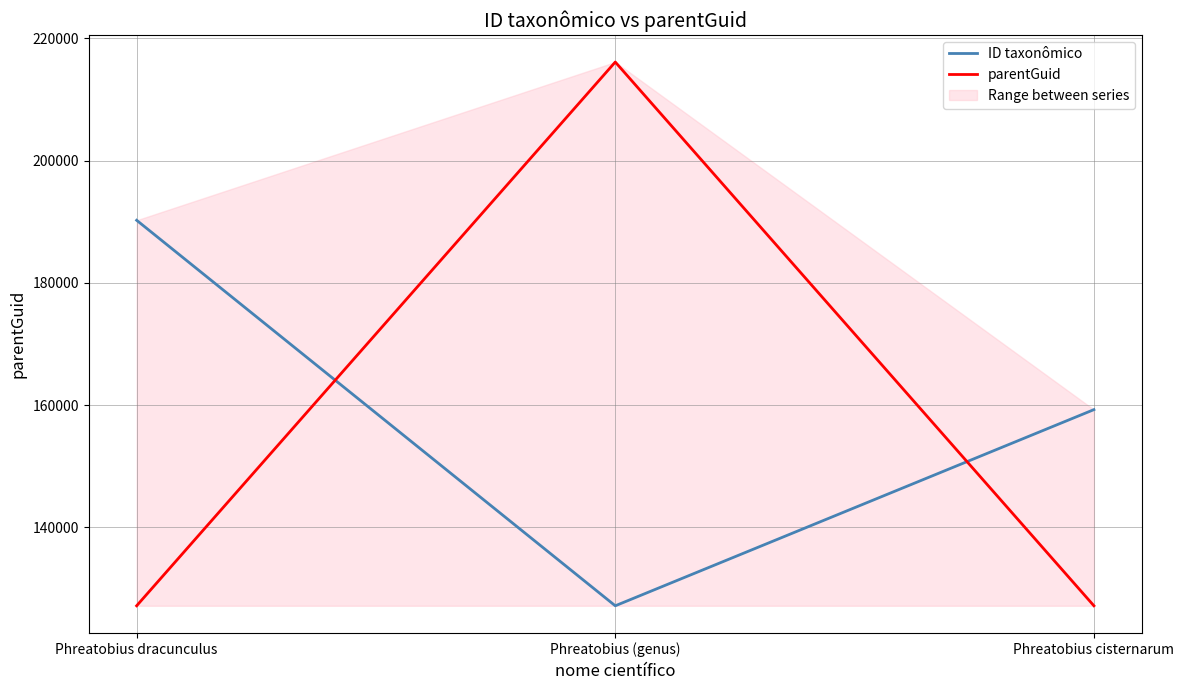

At which category is the sum across all series the highest?

Phreatobius (genus)